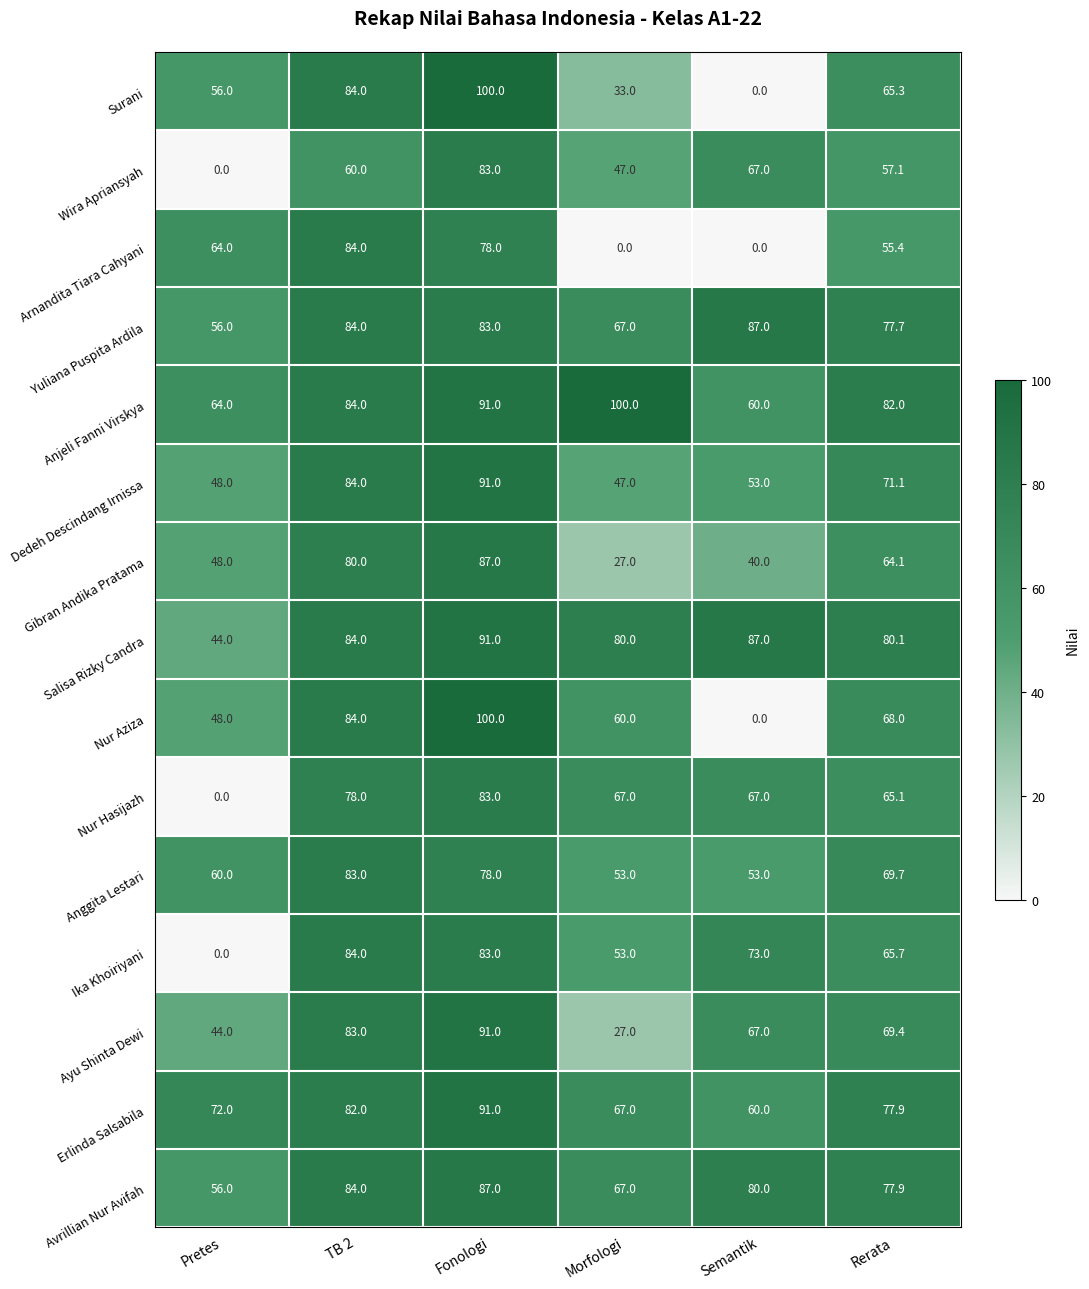

How many values in the Surani series exceed 65?

3